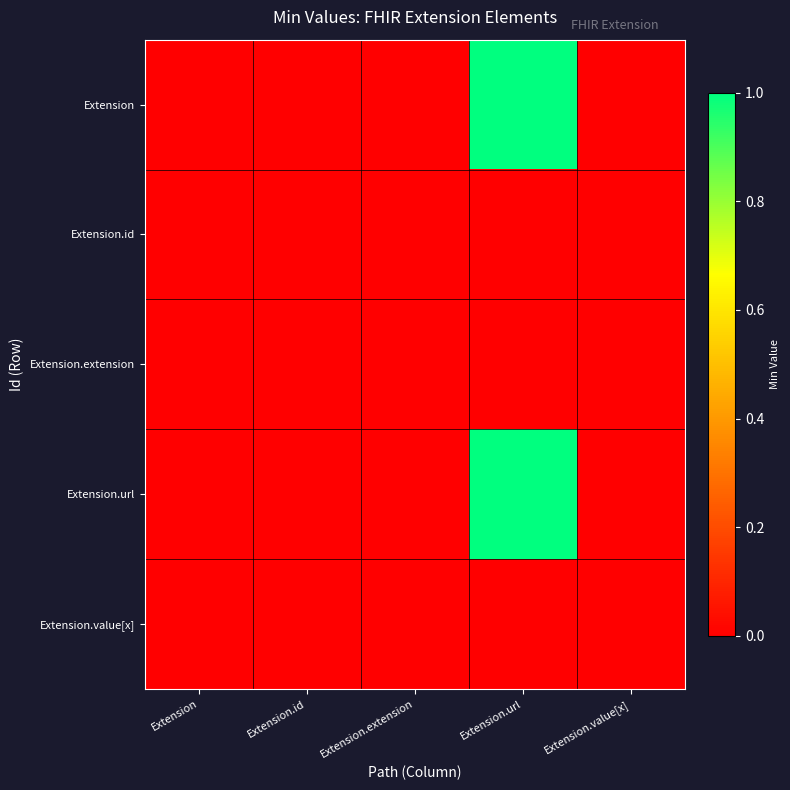

Reading left to right, transcribe all the data shown in this chart.

Extension: Extension=0	Extension.id=0	Extension.extension=0	Extension.url=1	Extension.value[x]=0
Extension.id: Extension=0	Extension.id=0	Extension.extension=0	Extension.url=0	Extension.value[x]=0
Extension.extension: Extension=0	Extension.id=0	Extension.extension=0	Extension.url=0	Extension.value[x]=0
Extension.url: Extension=0	Extension.id=0	Extension.extension=0	Extension.url=1	Extension.value[x]=0
Extension.value[x]: Extension=0	Extension.id=0	Extension.extension=0	Extension.url=0	Extension.value[x]=0